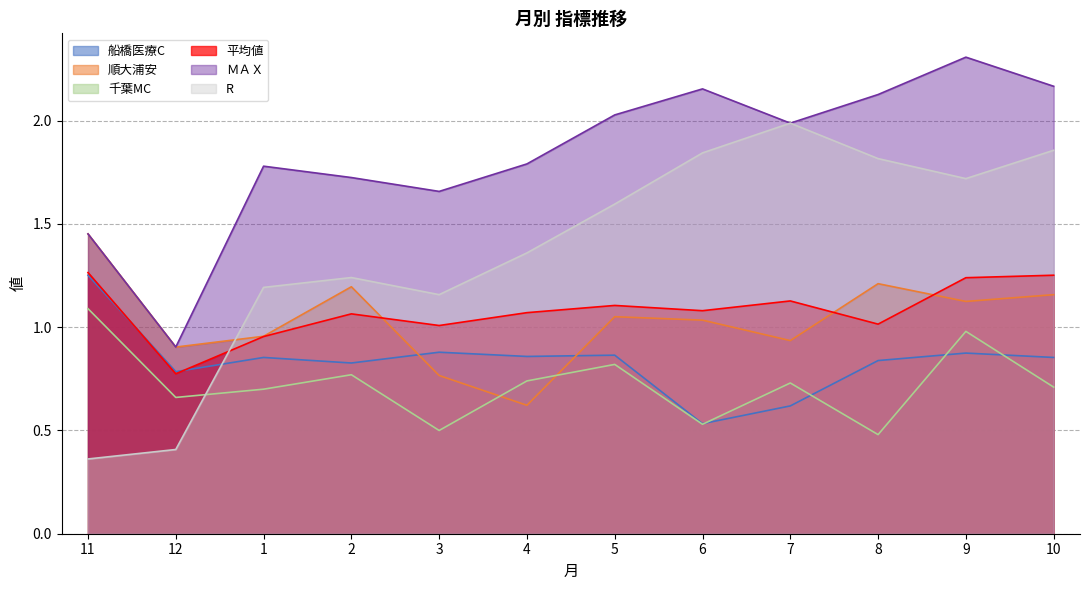

Which series has the widest spread of values?

R